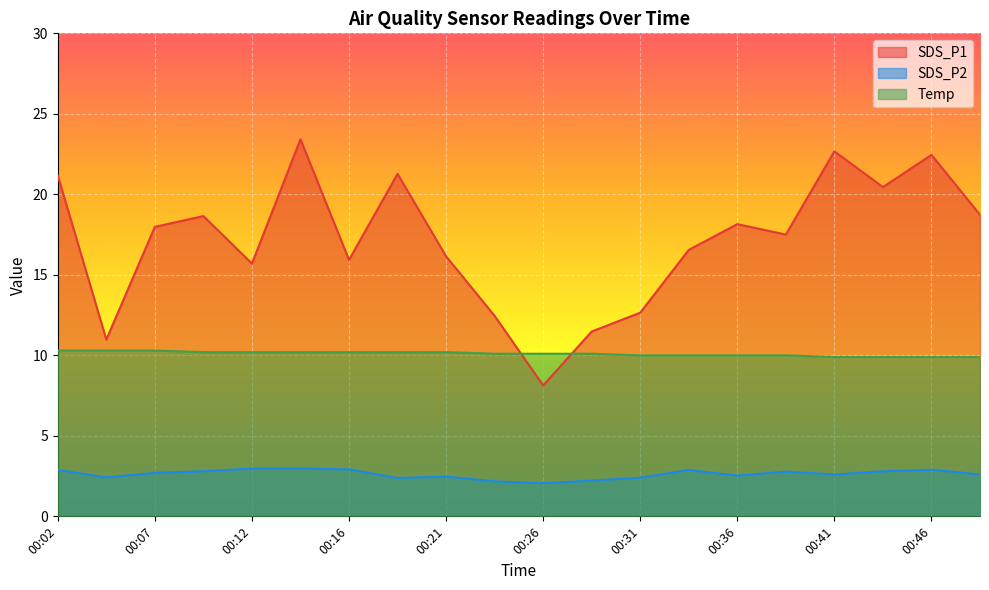

Where is Temp nearest to the value 10?

00:31